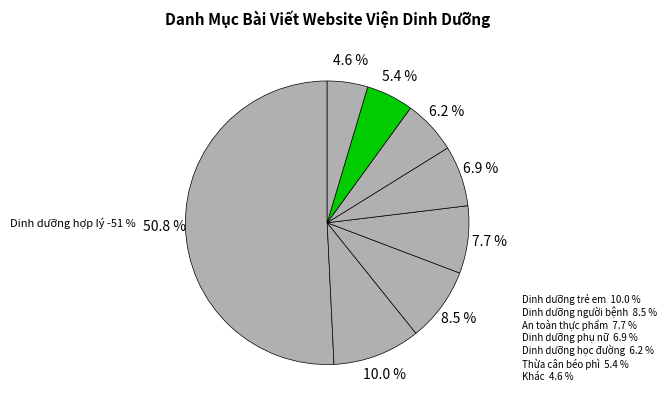

Is there a majority slice in this chart?

Yes